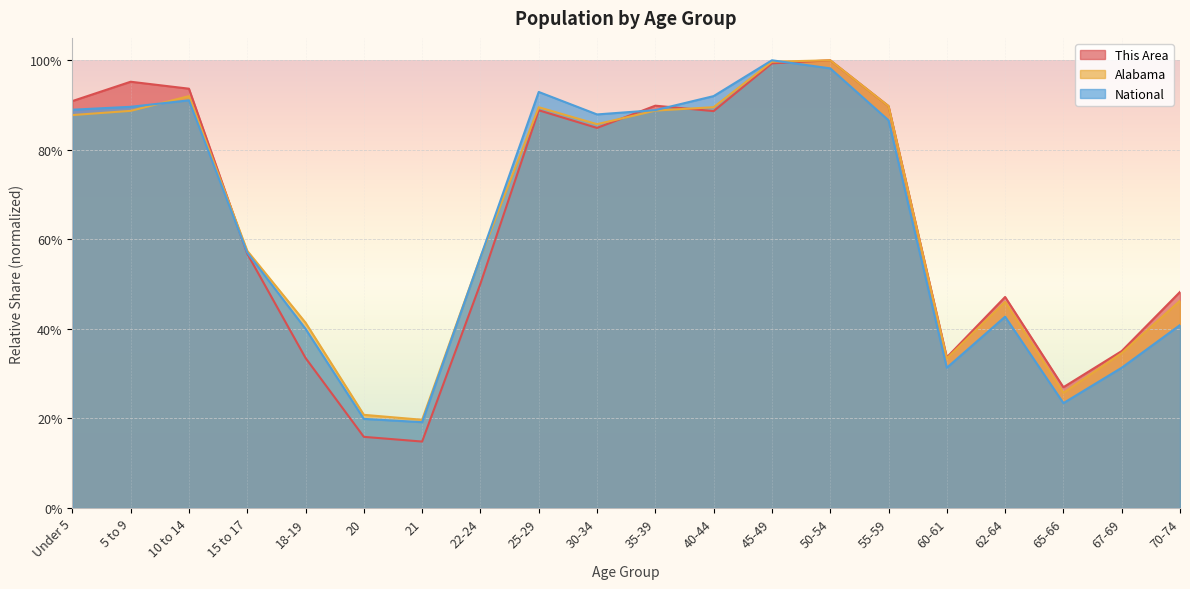

At how many categories does at least one series exceed 62?

10